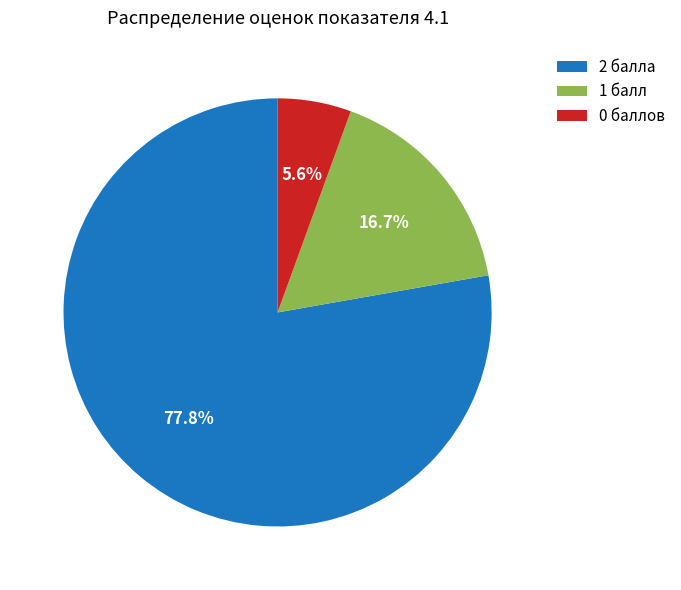

Does 1 балл represent more than half of the total?

No